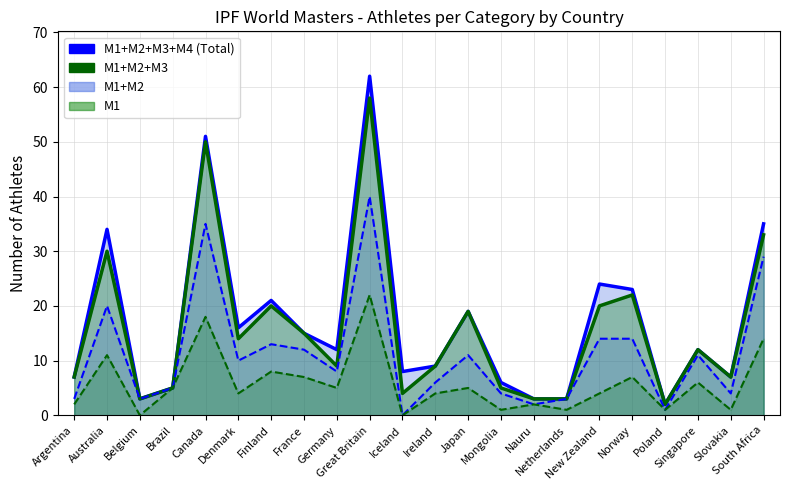

Which label corresponds to the largest value in the chart?

Great Britain